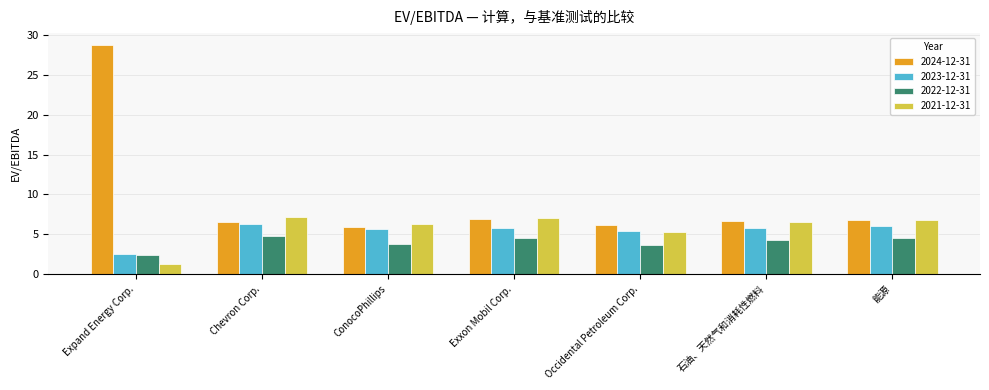

Which series has the largest total across all categories?

2024-12-31